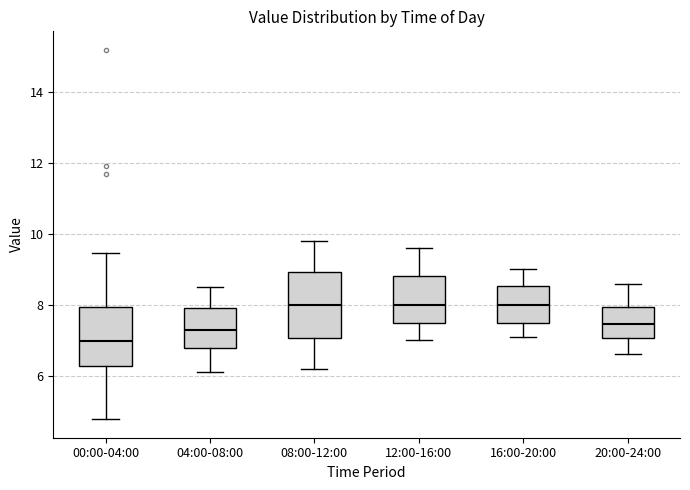

Reading left to right, read every box against the y-axis: the position of its median line, the range the box covers, and the ends of its whiskers. The values are not printed on the chart, so give them approximately, as read against the axis.

00:00-04:00: median 7.0, box 6.2 to 8.0, whiskers 4.8 to 9.4
04:00-08:00: median 7.4, box 6.8 to 8.0, whiskers 6.2 to 8.6
08:00-12:00: median 8.0, box 7.0 to 9.0, whiskers 6.2 to 9.8
12:00-16:00: median 8.0, box 7.4 to 8.8, whiskers 7.0 to 9.6
16:00-20:00: median 8.0, box 7.6 to 8.6, whiskers 7.2 to 9.0
20:00-24:00: median 7.4, box 7.0 to 8.0, whiskers 6.6 to 8.6